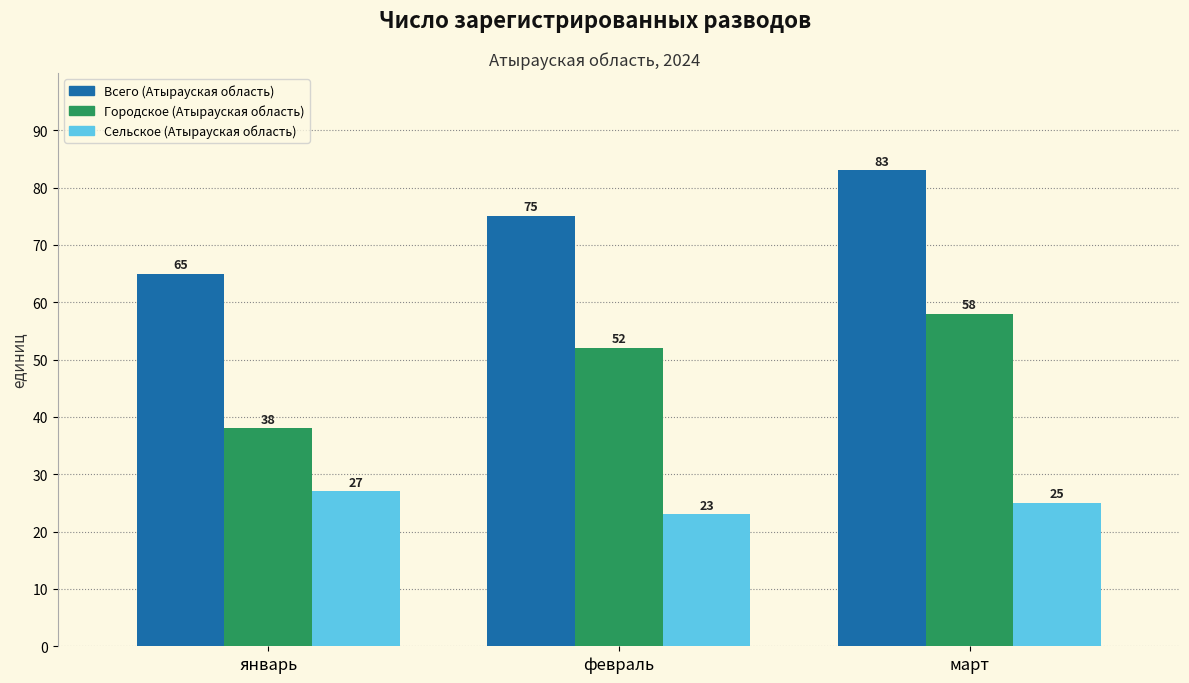

Reading left to right, extract all data points from this chart.

Всего (Атырауская область): 65	75	83
Городское (Атырауская область): 38	52	58
Сельское (Атырауская область): 27	23	25